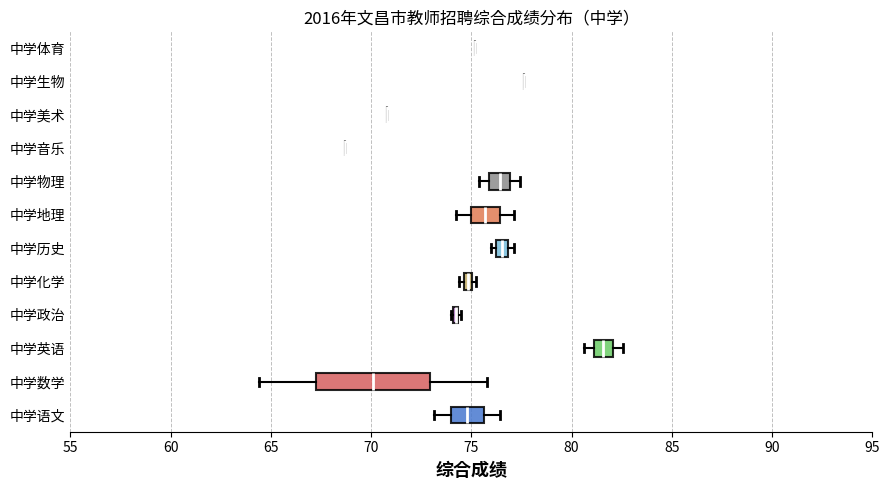

Comparing the boxes themselves (not the whiskers), which one is the widest?

中学数学